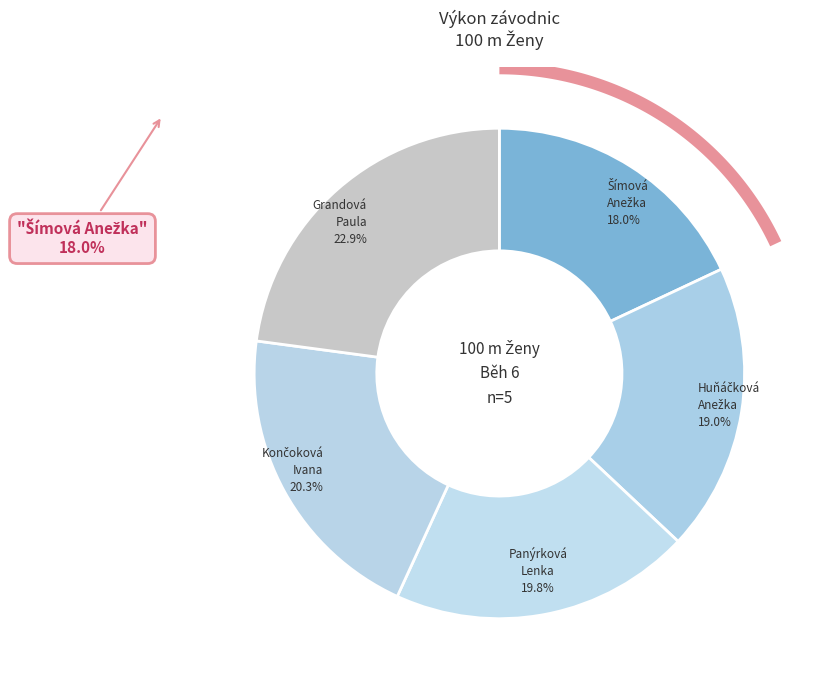

Approximately how many times larger is the value at Panýrková Lenka compared to Končoková Ivana?

1.0